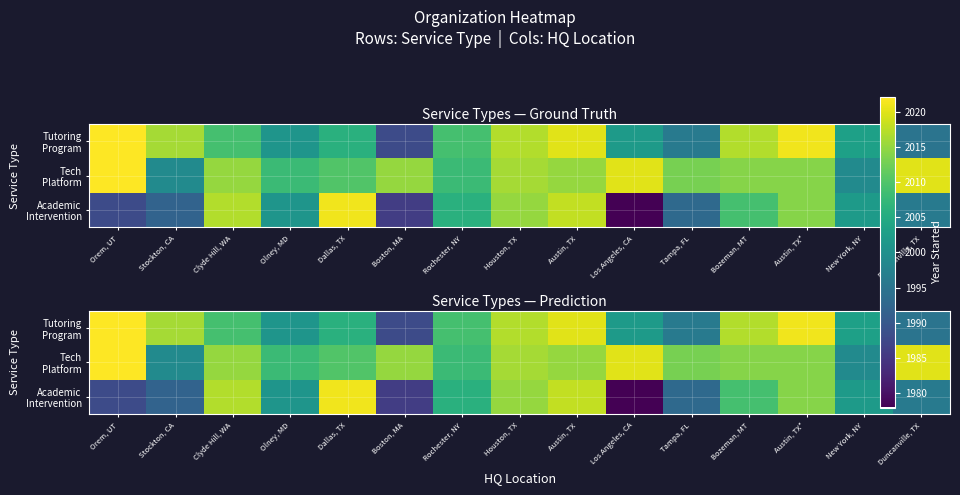

The Tech Platform series shows 2014 at Austin, TX*. True or false?

True